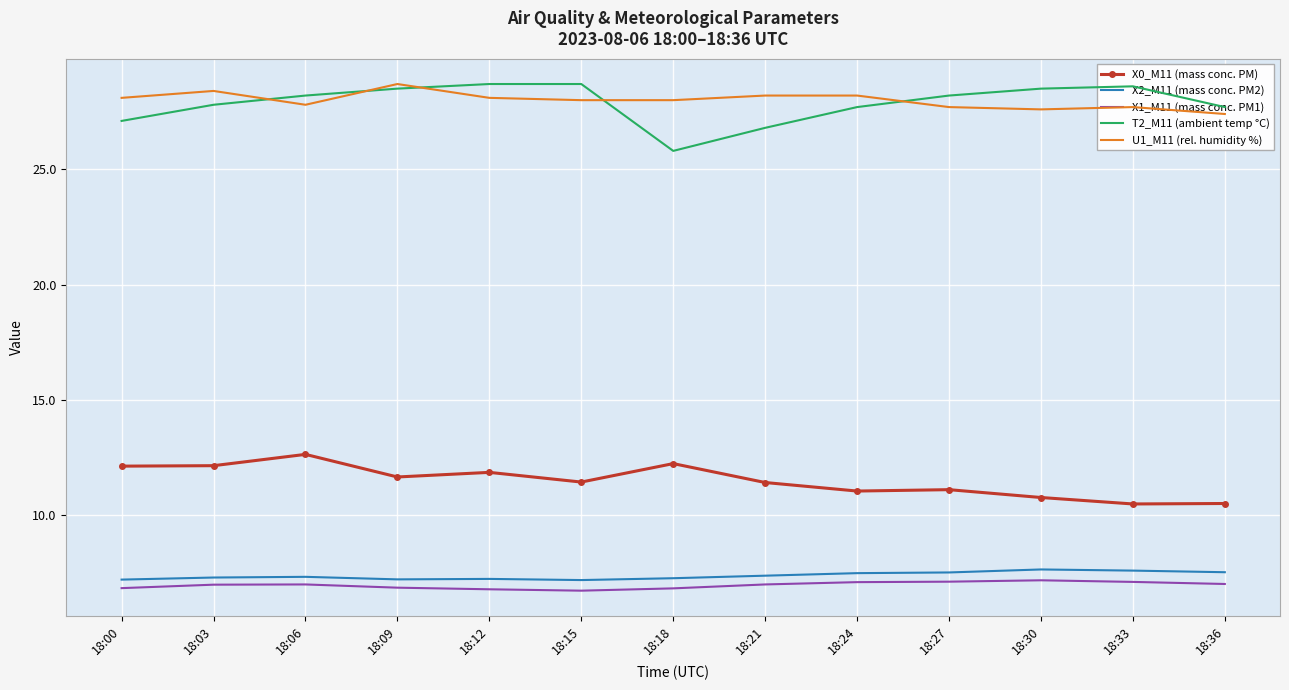

What is the difference between the second highest and second lowest values in the X0_M11 (mass conc. PM) series?

1.7